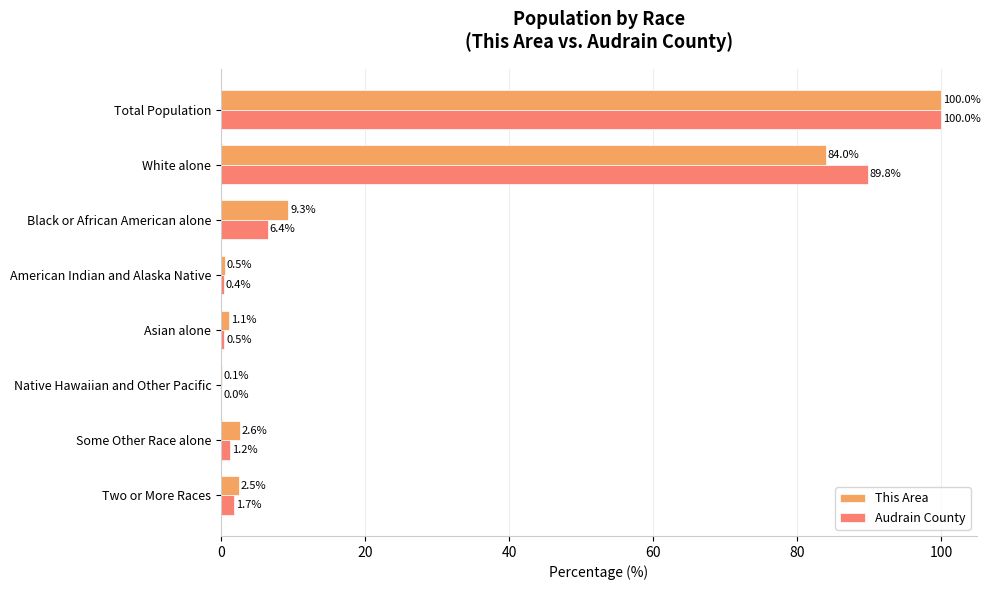

Is the value of This Area at Two or More Races greater than the value of Audrain County at American Indian and Alaska Native?

Yes